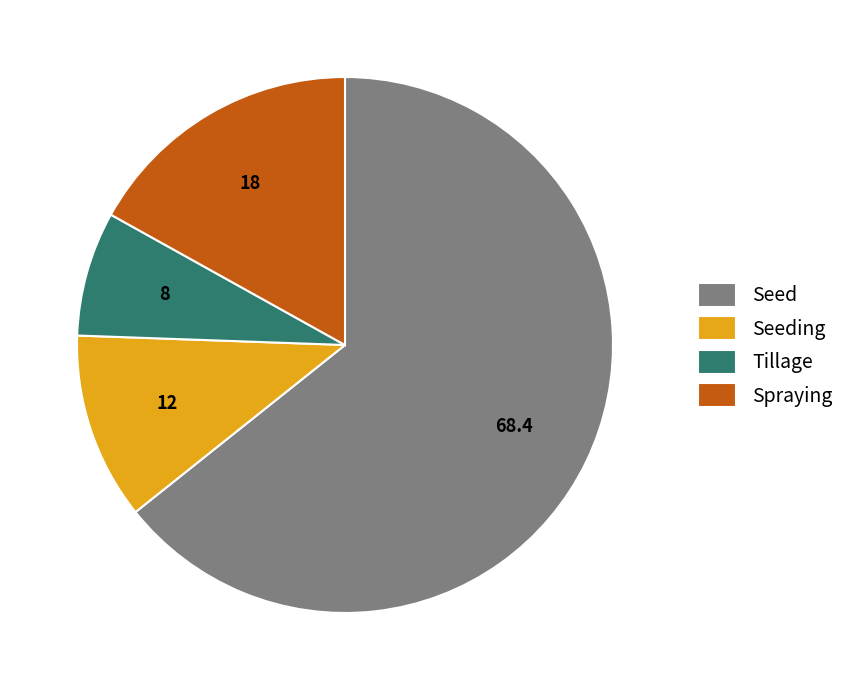

Which category accounts for the majority?

Seed